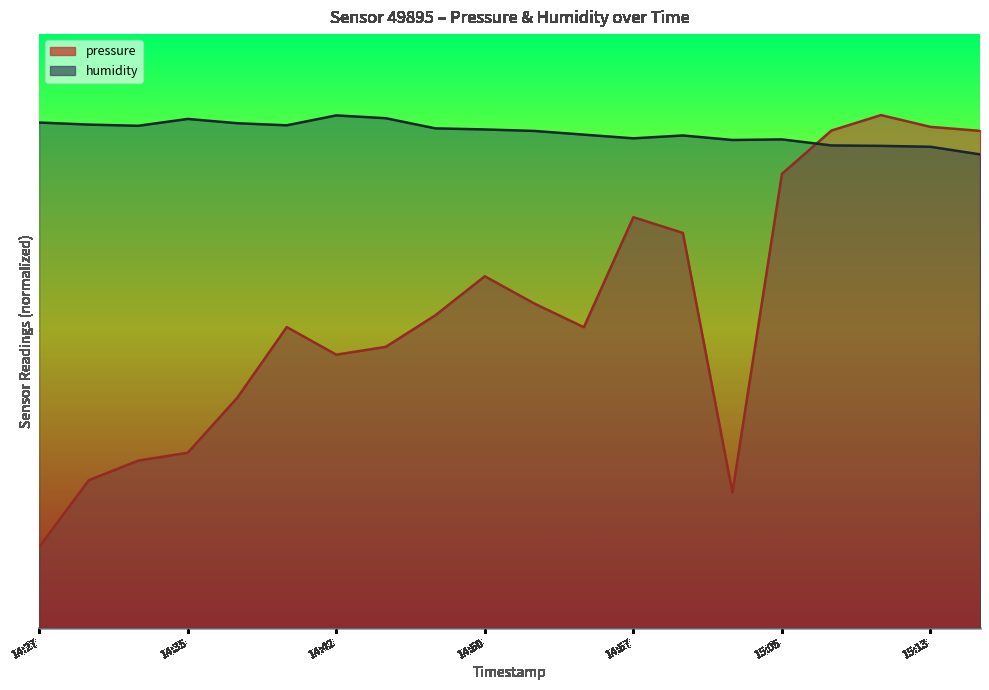

At which category does the chart reach its peak across all series?

15:10